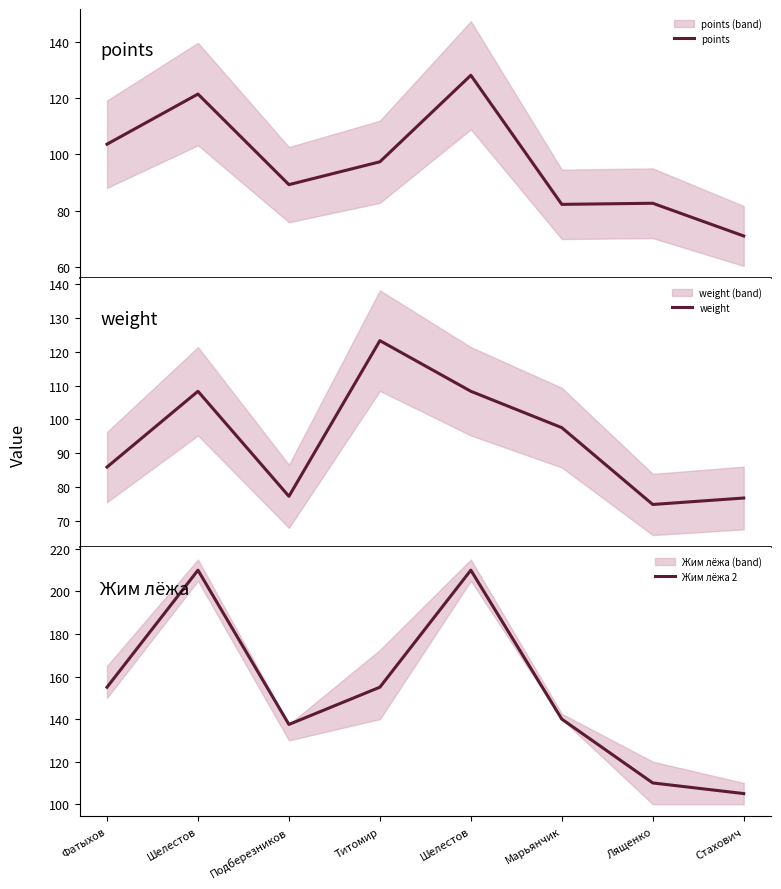

Which category has the lowest value across all series?

Стахович